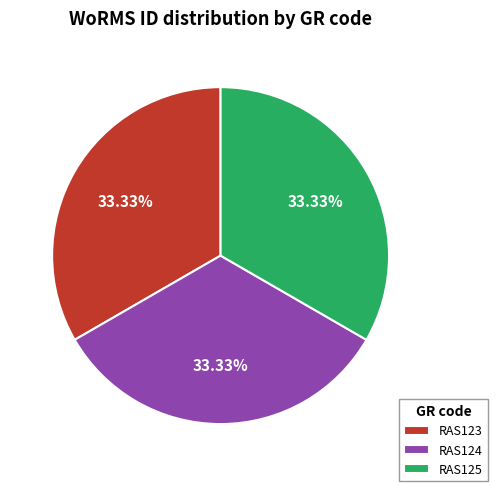

Combined, do RAS123 and RAS124 account for over 50%?

Yes